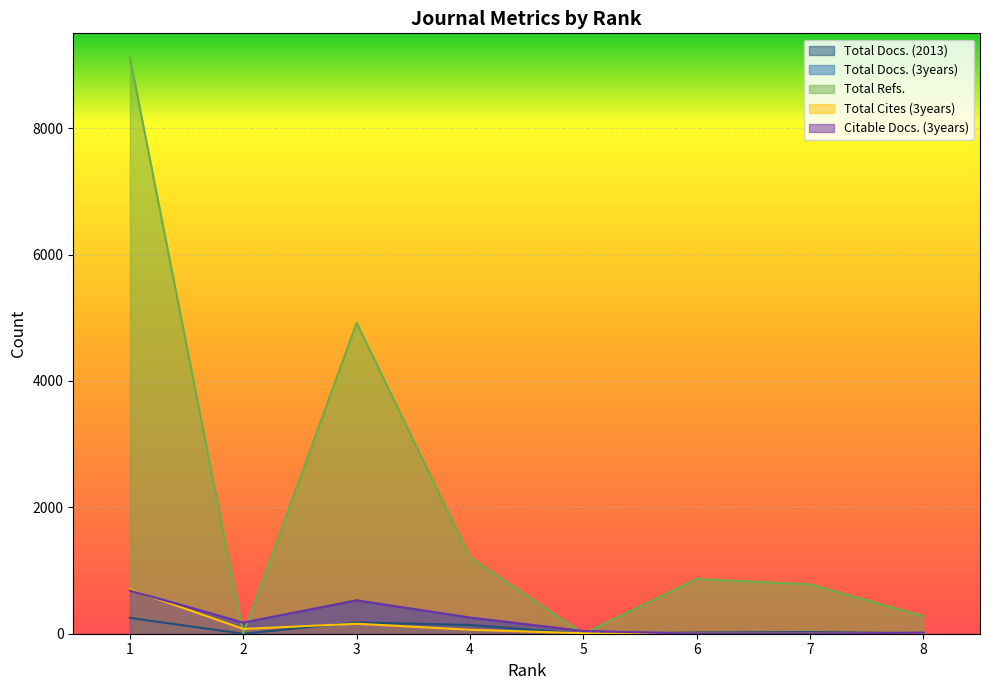

What value does the Total Docs. (2013) series have at 1, to the nearest 50?

250